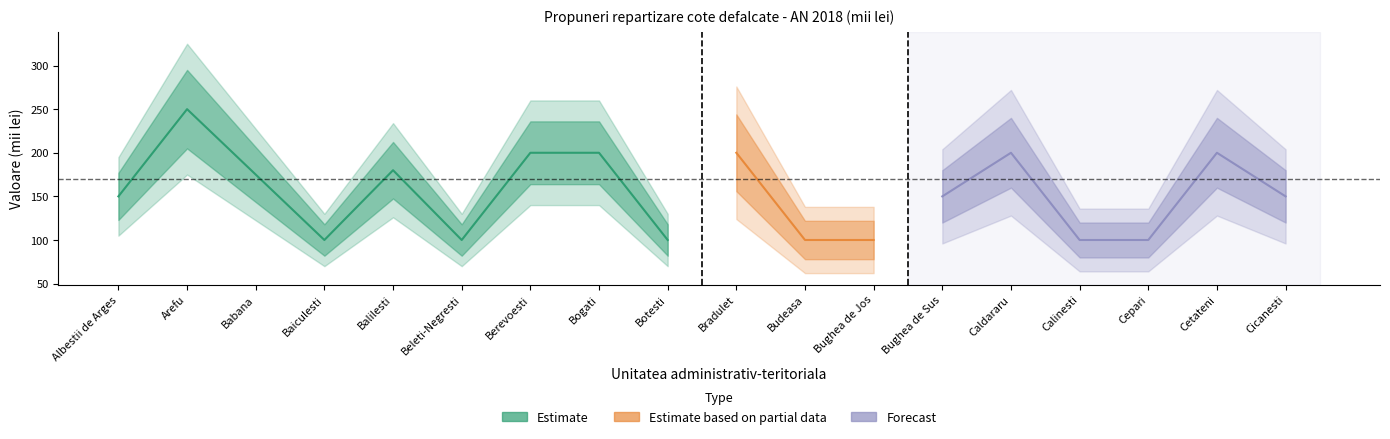

Where do Estimate based on partial data and Forecast first cross each other?

Babana and Baiculesti